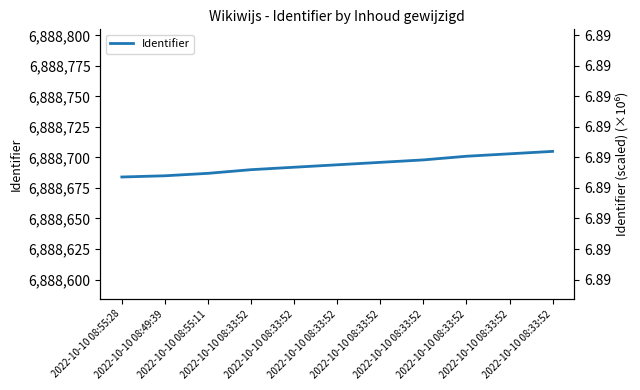

What is the sum of all values?

75775635